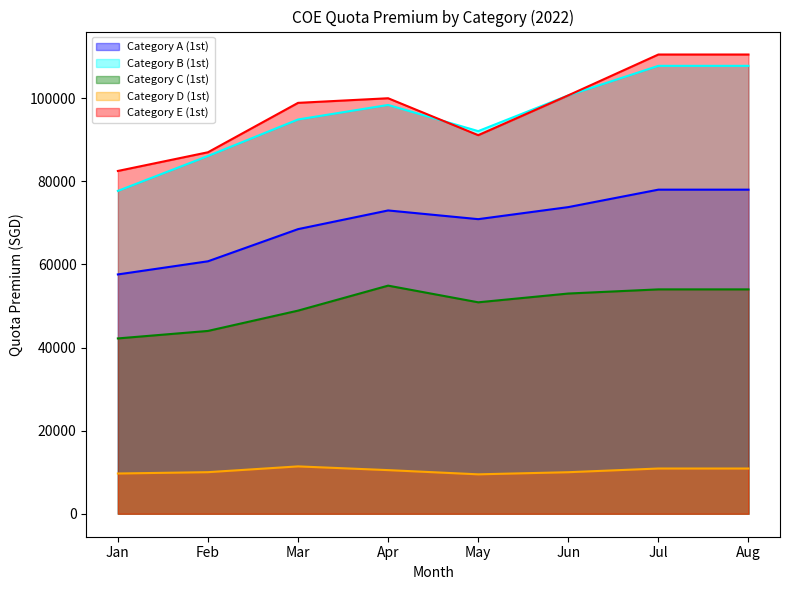

Is the value of Category A (1st) at Apr greater than the value of Category C (1st) at Jul?

Yes